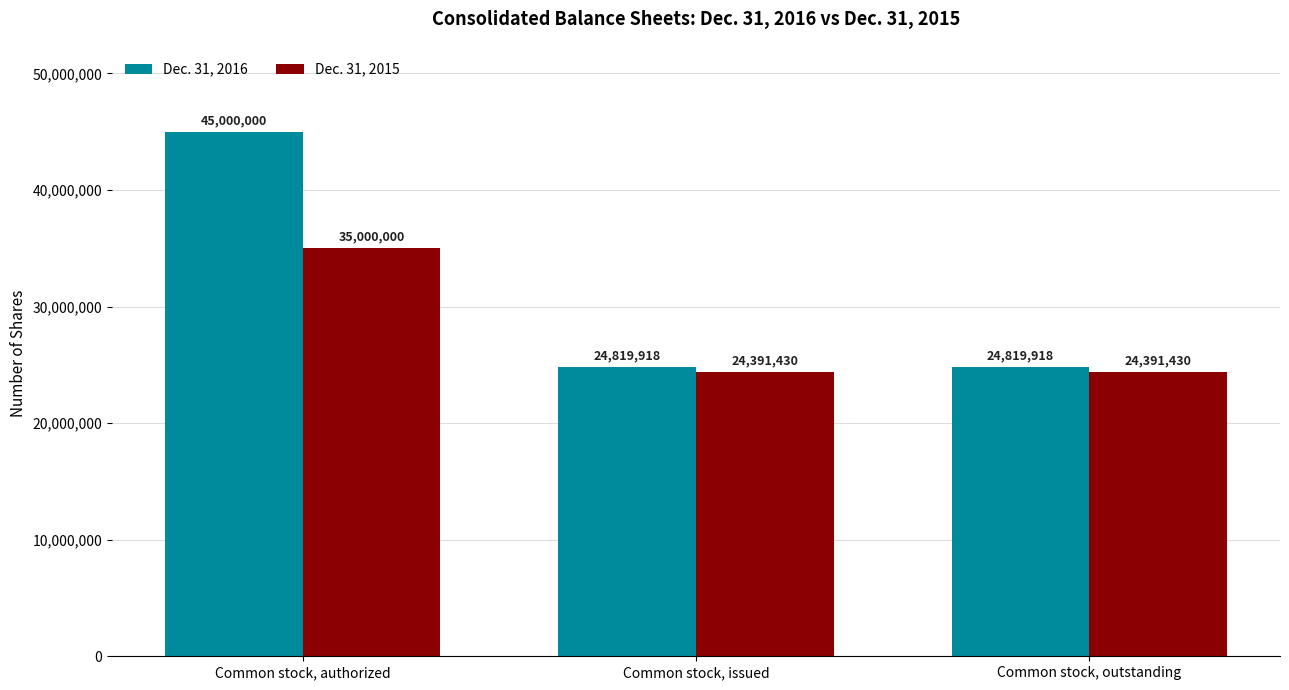

What are all the series names shown in the legend?

Dec. 31, 2016, Dec. 31, 2015